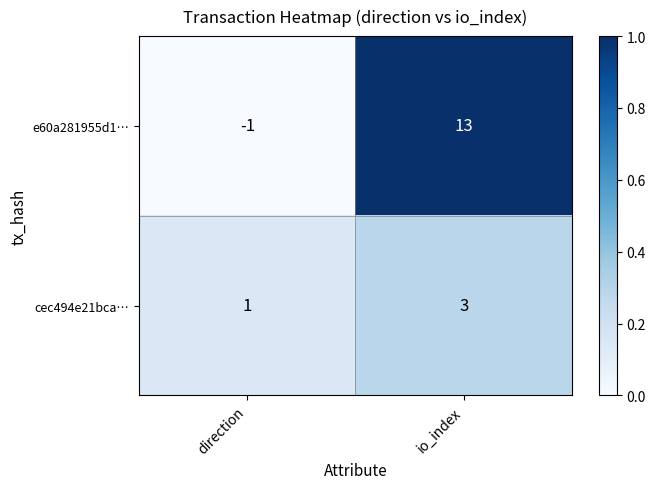

How many series are shown in this chart?

2